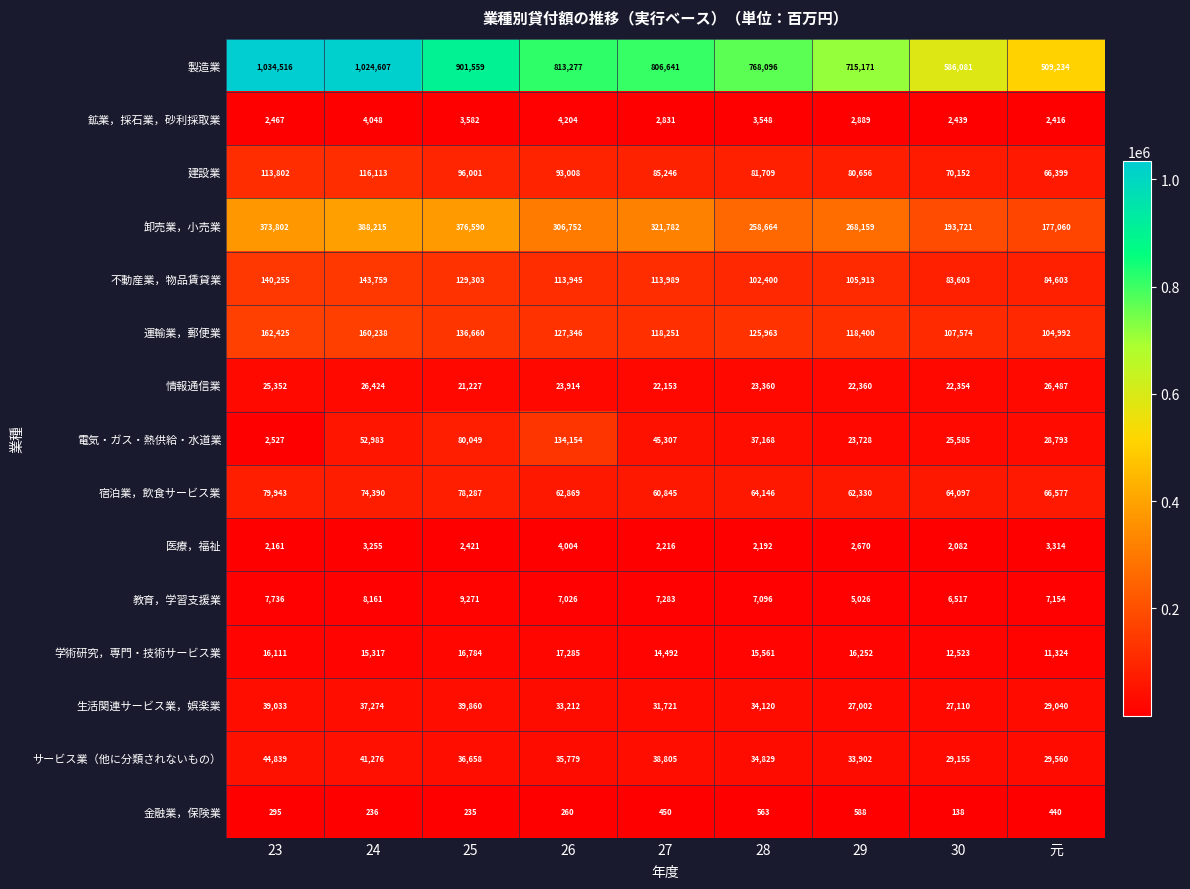

At which category is the sum across all series the highest?

24